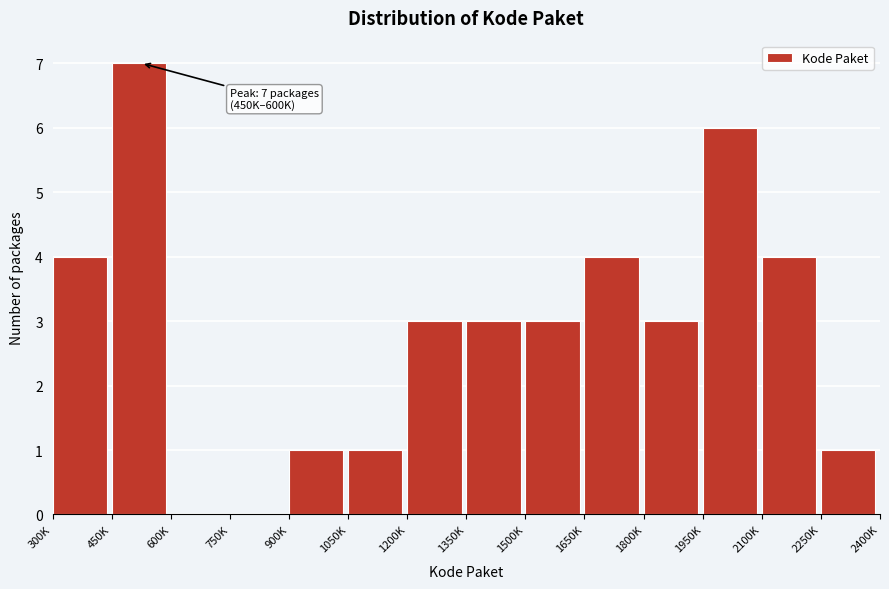

Reading left to right, extract all data points from this chart.

300K=4	450K=7	600K=0	750K=0	900K=1	1050K=1	1200K=3	1350K=3	1500K=3	1650K=4	1800K=3	1950K=6	2100K=4	2250K=1